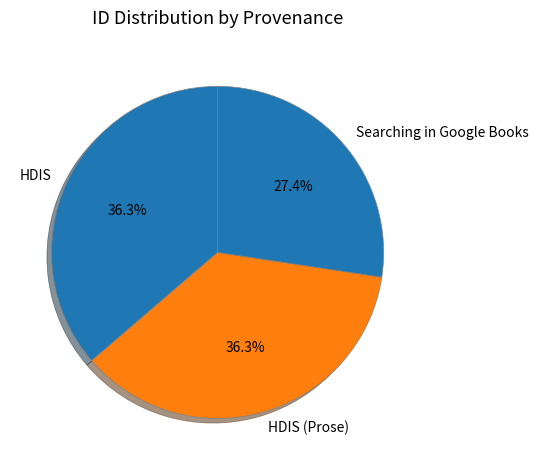

Combined, what portion of the pie is HDIS (Prose) and HDIS?

72.6%